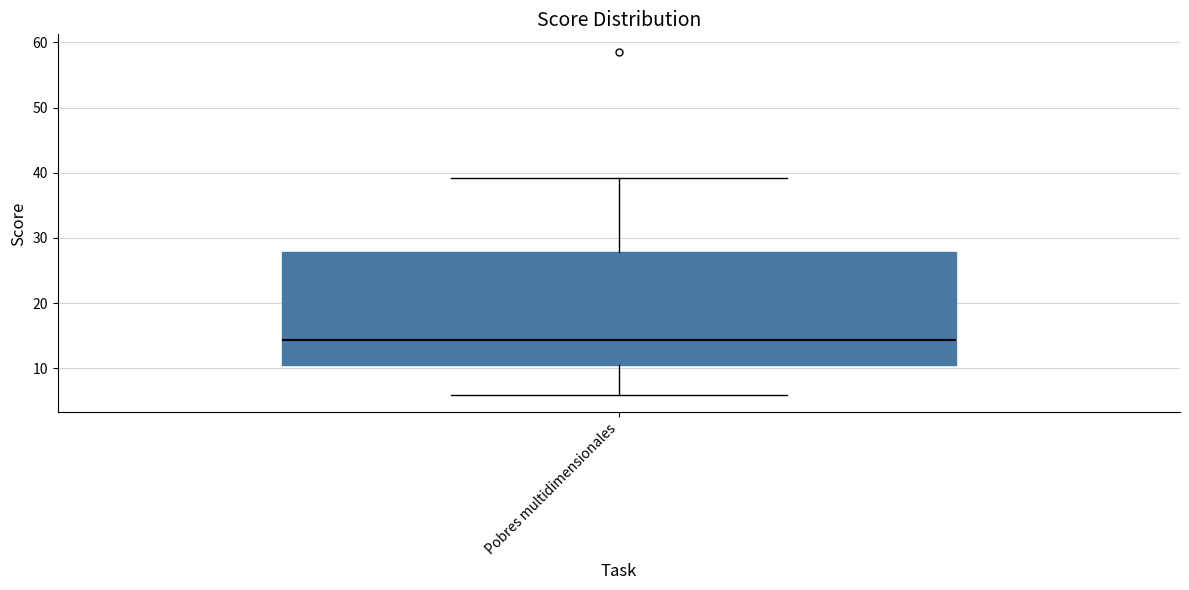

Read this box plot against the y-axis: the position of the median line, the range covered by the box, and the ends of both whiskers. The values are not printed on the chart, so give them approximately, as read against the axis.

median 14, box 11 to 28, whiskers 6 to 39